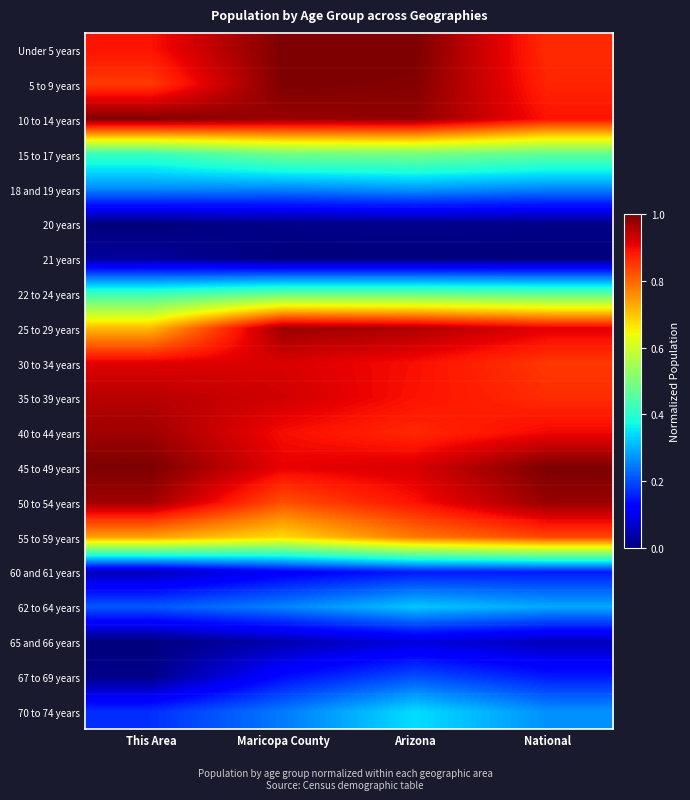

At how many categories does at least one series exceed 0?

4